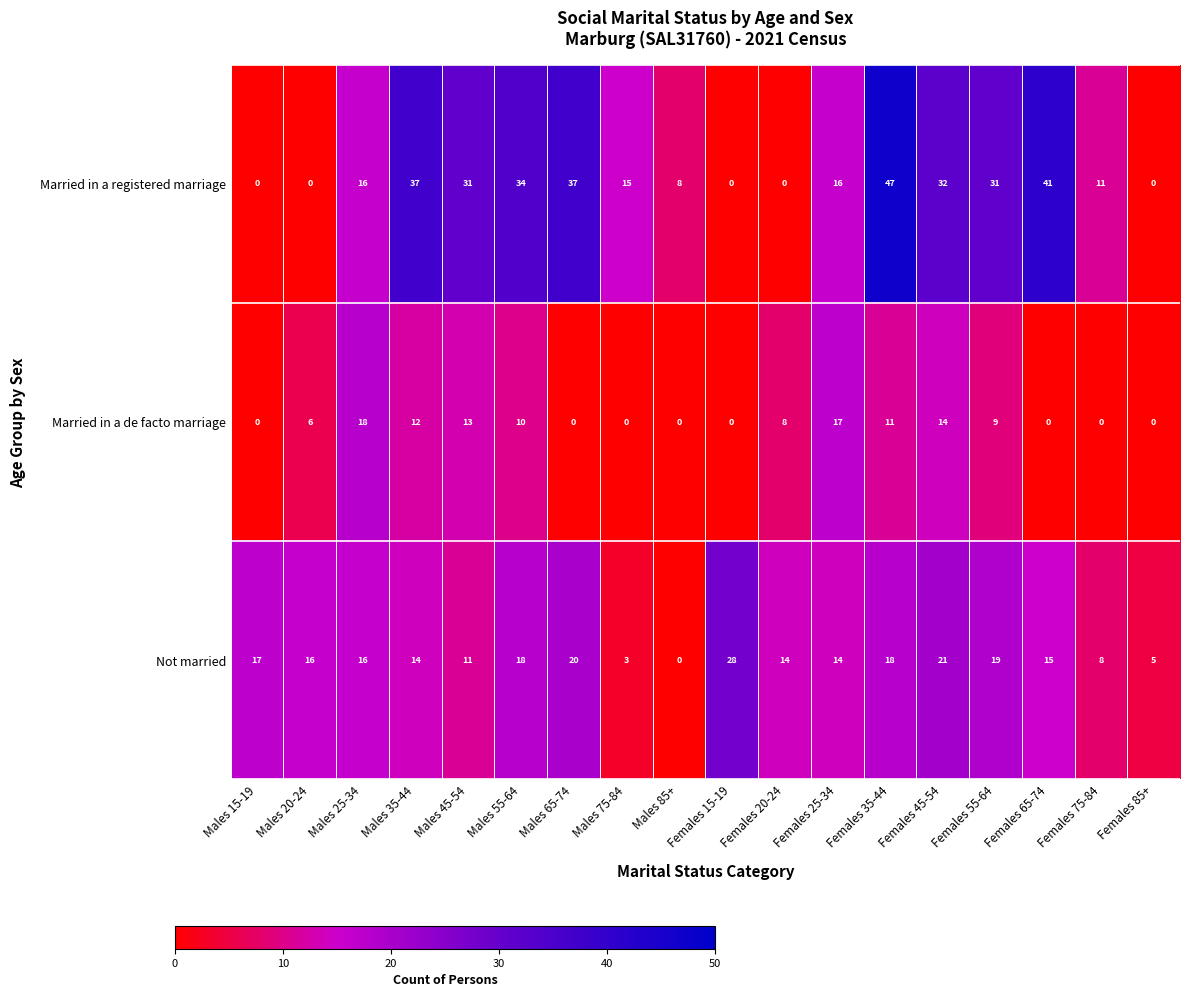

What is the total value across all series at Males 85+?

8